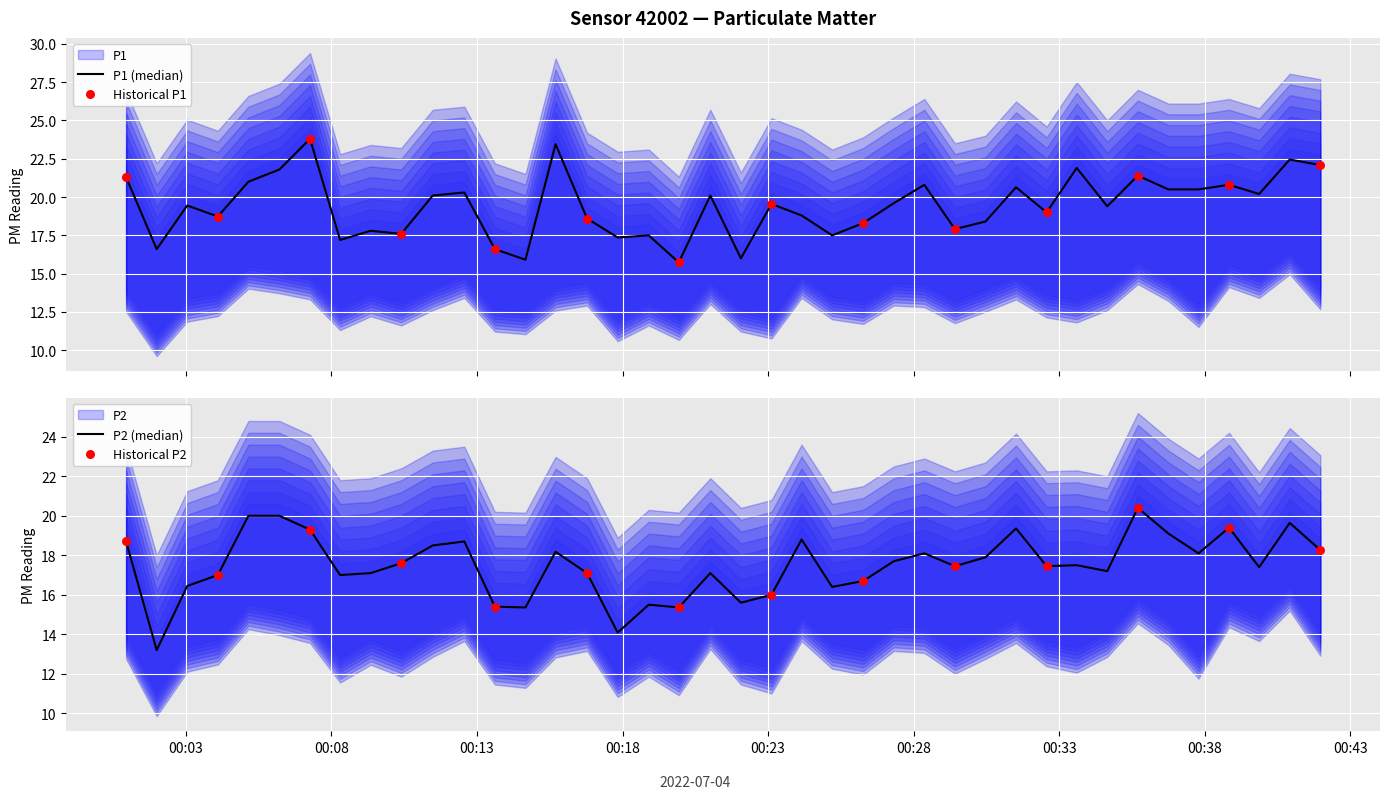

Which series reaches the maximum Y coordinate?

P1